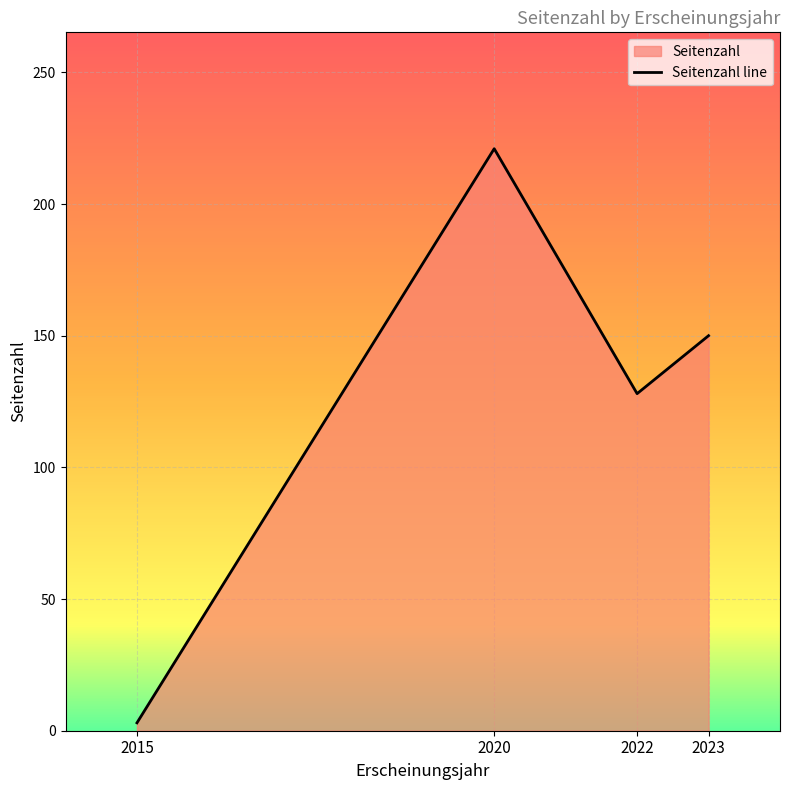

What value does the data have at 2020?

221